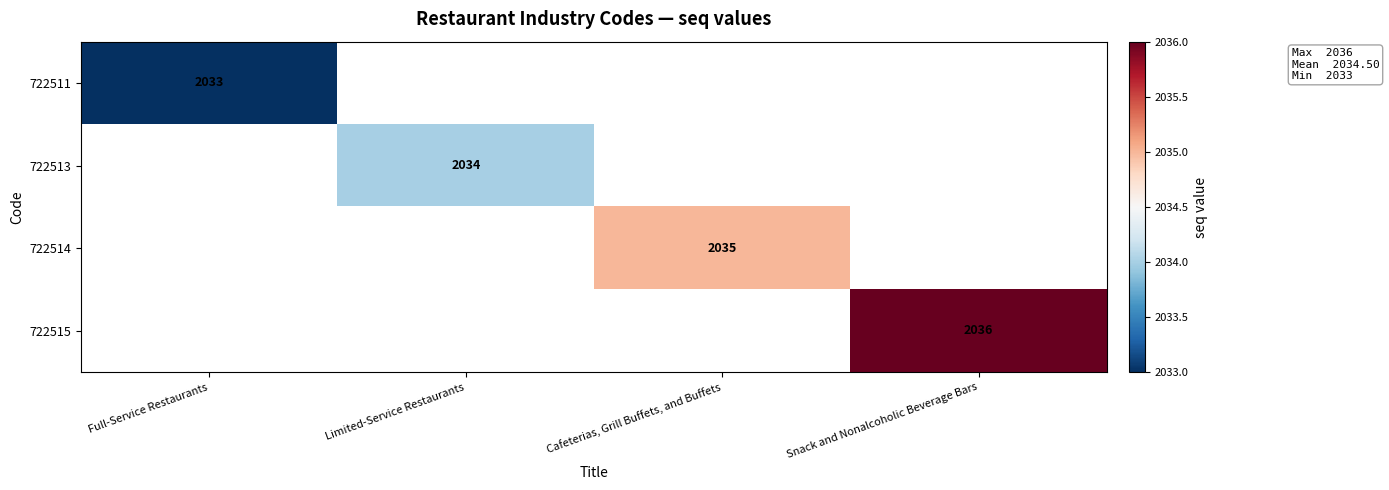

Is it true that 722511 equals 2033 at Full-Service Restaurants?

True